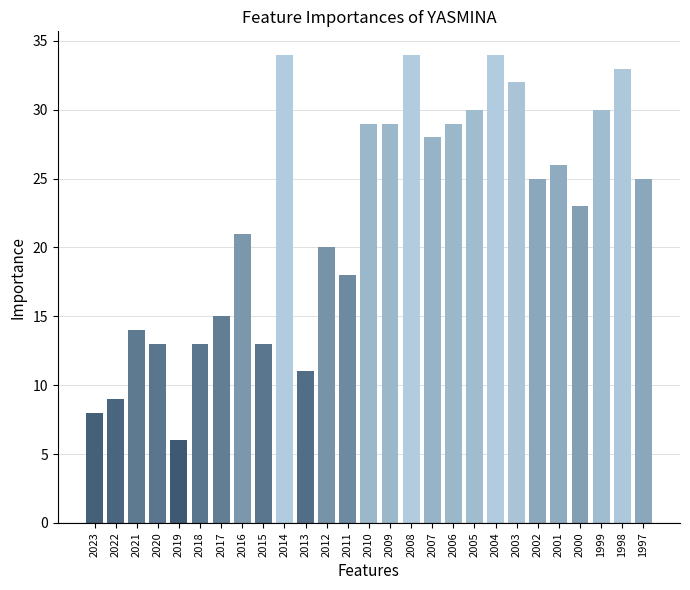

Between 2014 and 2023, which is larger?

2014